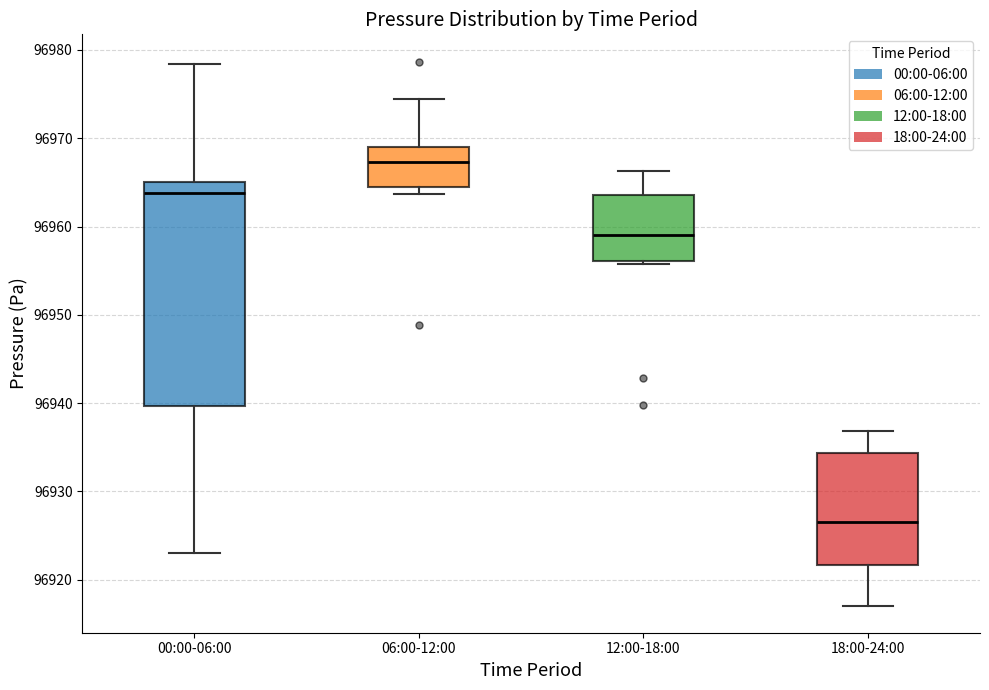

Where is the upper edge of the box for 00:00-06:00 on the y-axis? The values are not printed on the chart, so give them approximately, as read against the axis.

96965